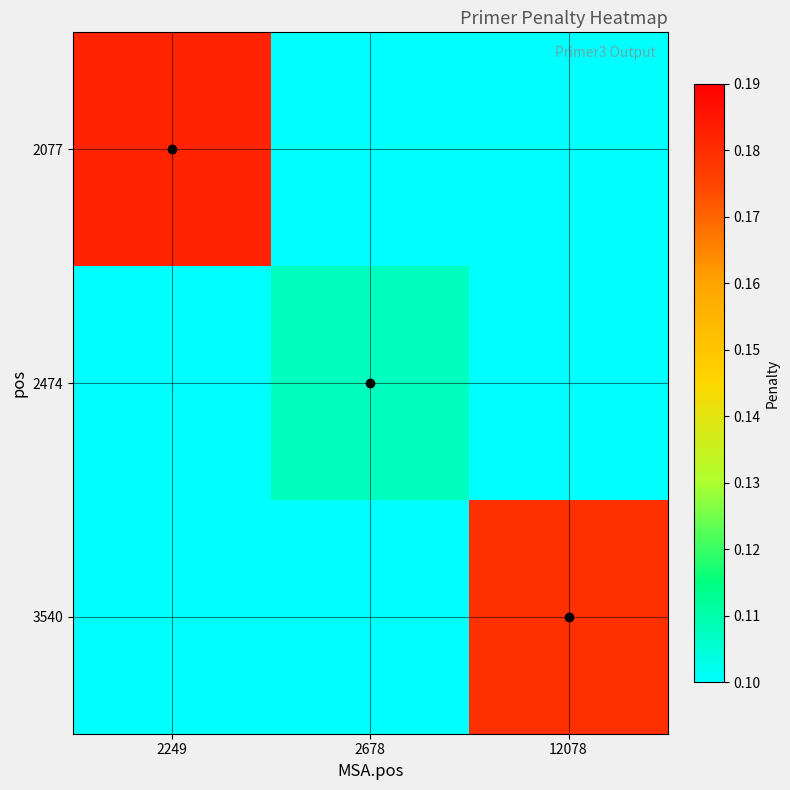

What is the total value across all series at 12078?

0.3